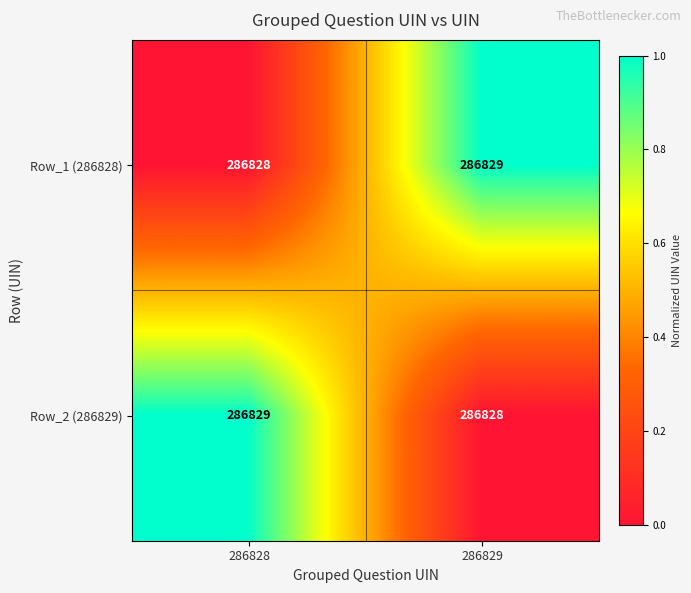

What is the sum of all Row_1 (286828) values?

573657